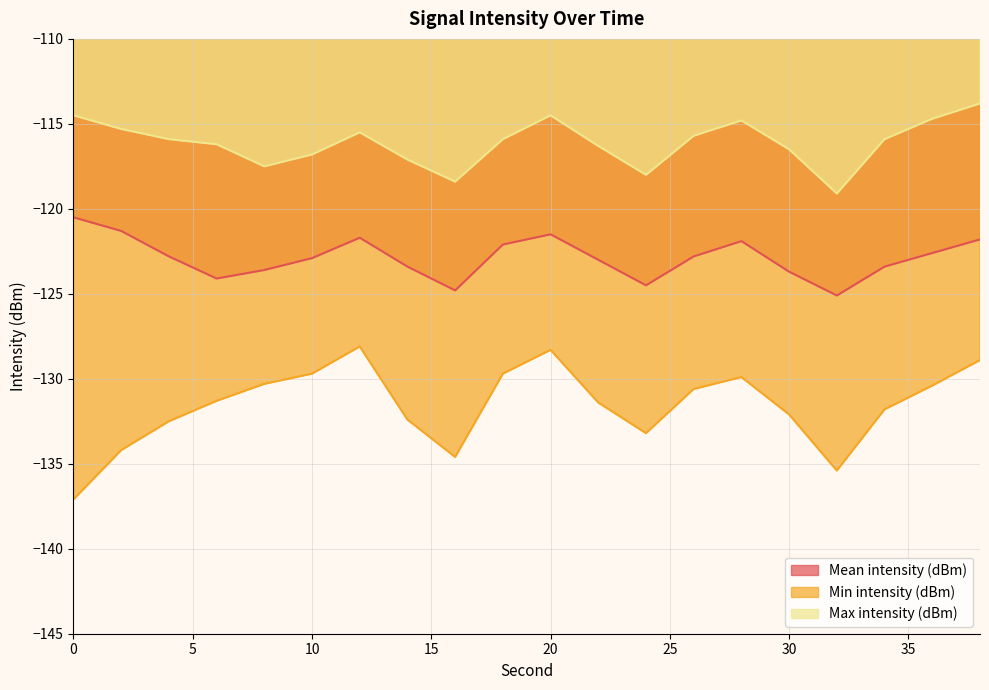

What are all the series names shown in the legend?

Mean intensity (dBm), Min intensity (dBm), Max intensity (dBm)